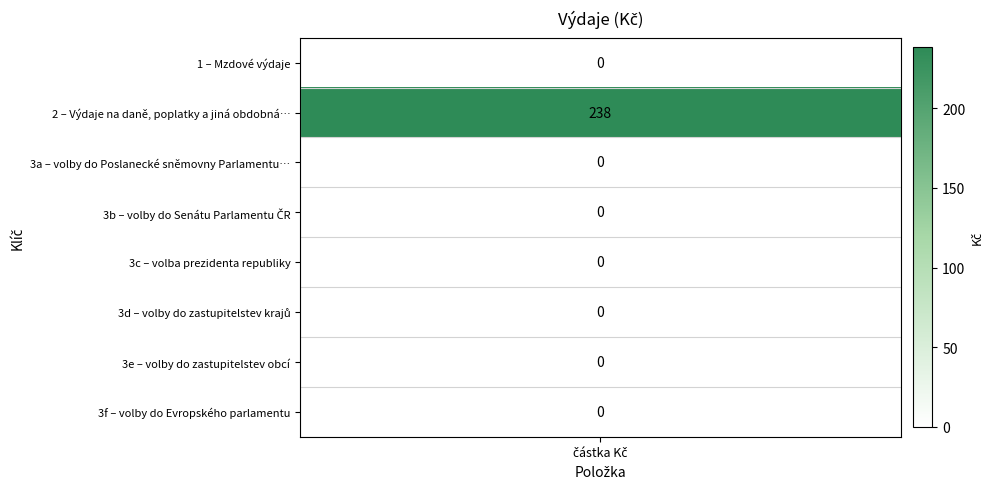

How many positive values are there?

1